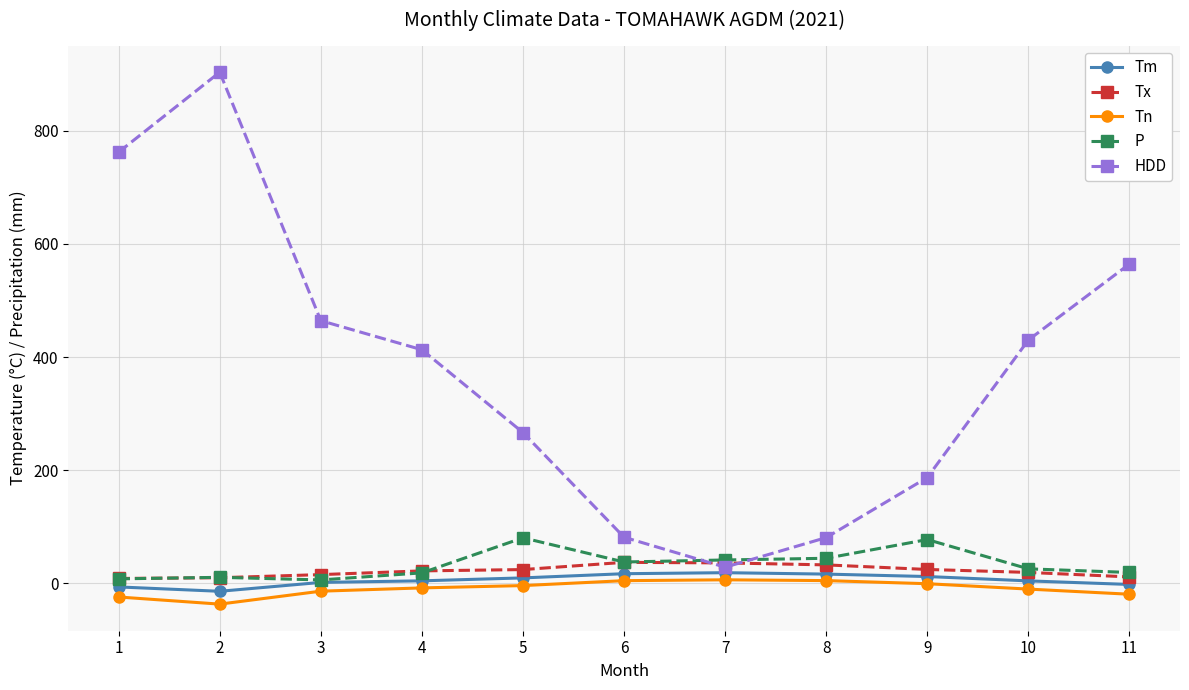

Is the value of HDD at 6 greater than the value of P at 4?

Yes